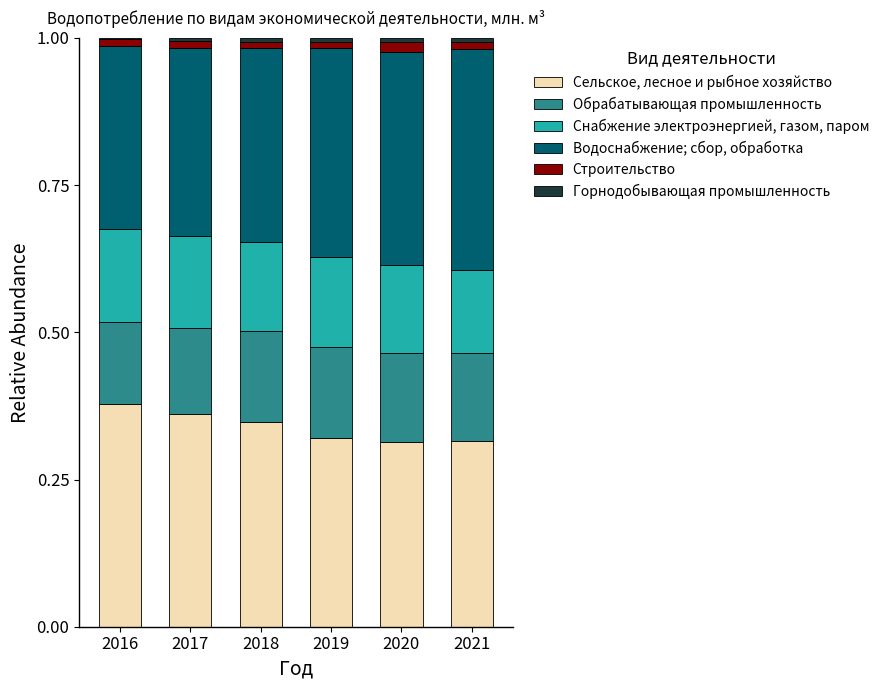

Rank the series by their maximum value, from highest to lowest.

Сельское, лесное и рыбное хозяйство, Водоснабжение; сбор, обработка, Снабжение электроэнергией, газом, паром, Обрабатывающая промышленность, Строительство, Горнодобывающая промышленность